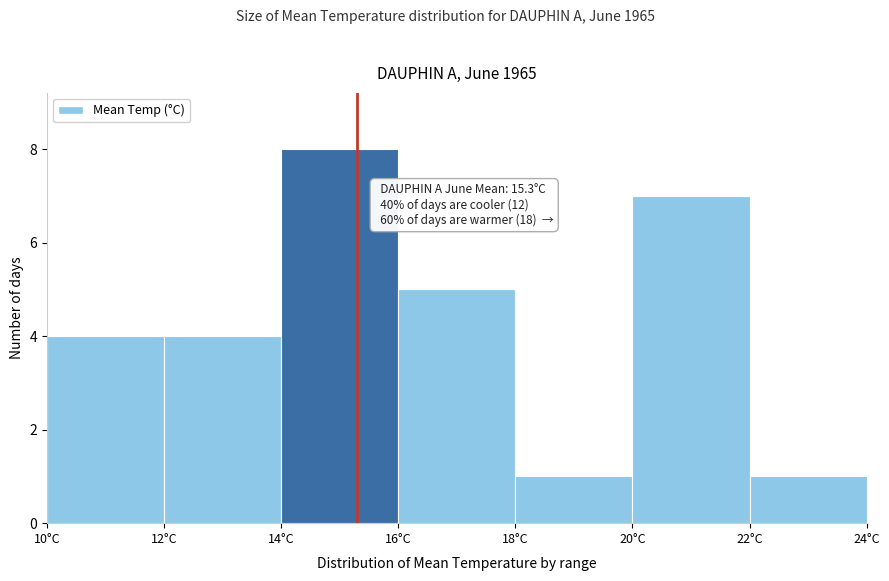

Over which range of the x-axis is the bar tallest?

14 to 16